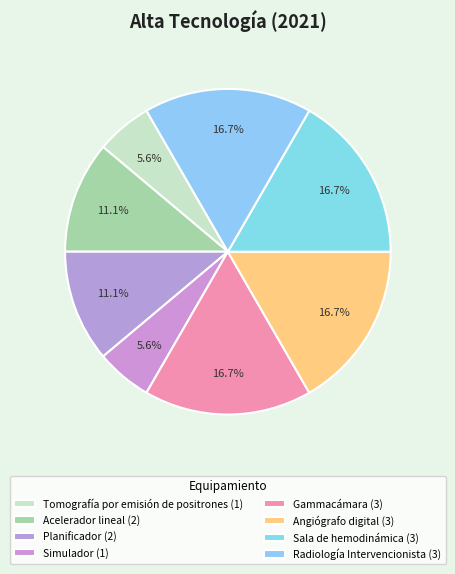

To the nearest percent, what portion does Planificador represent?

11%